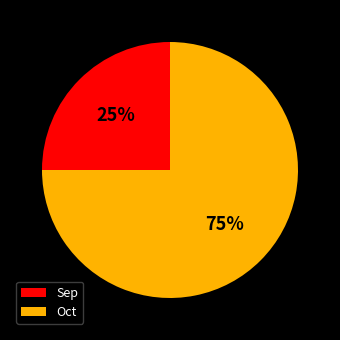

Do Sep and Oct together represent more than half of the pie?

Yes